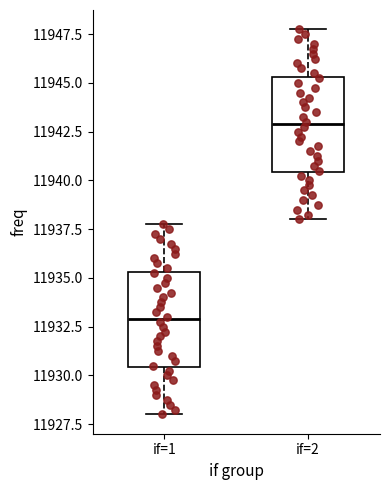

Where does the lower whisker of the box for if=1 end on the y-axis? The values are not printed on the chart, so give them approximately, as read against the axis.

11928.0